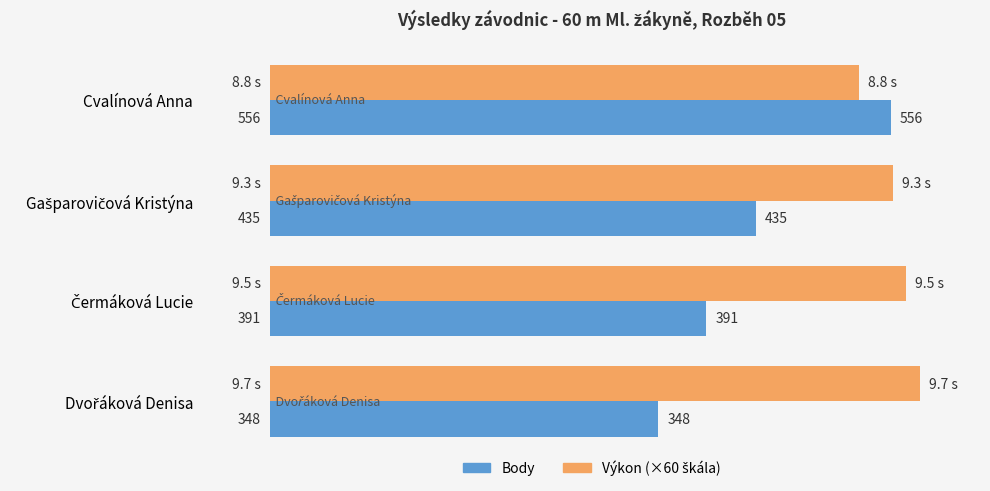

At which category is the sum across all series the highest?

Cvalínová Anna